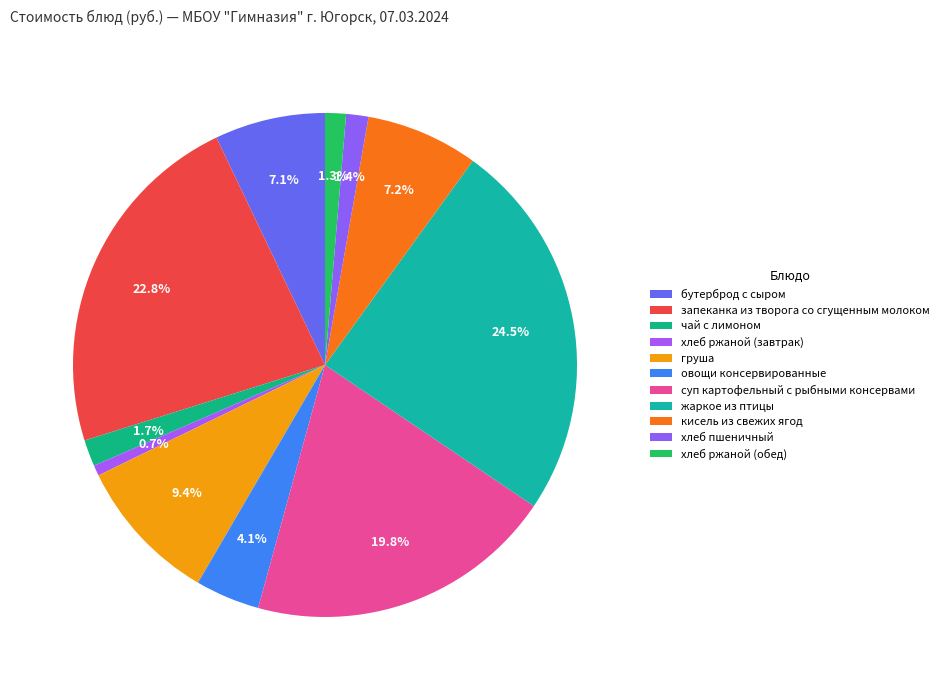

How many segments does this pie chart have?

11